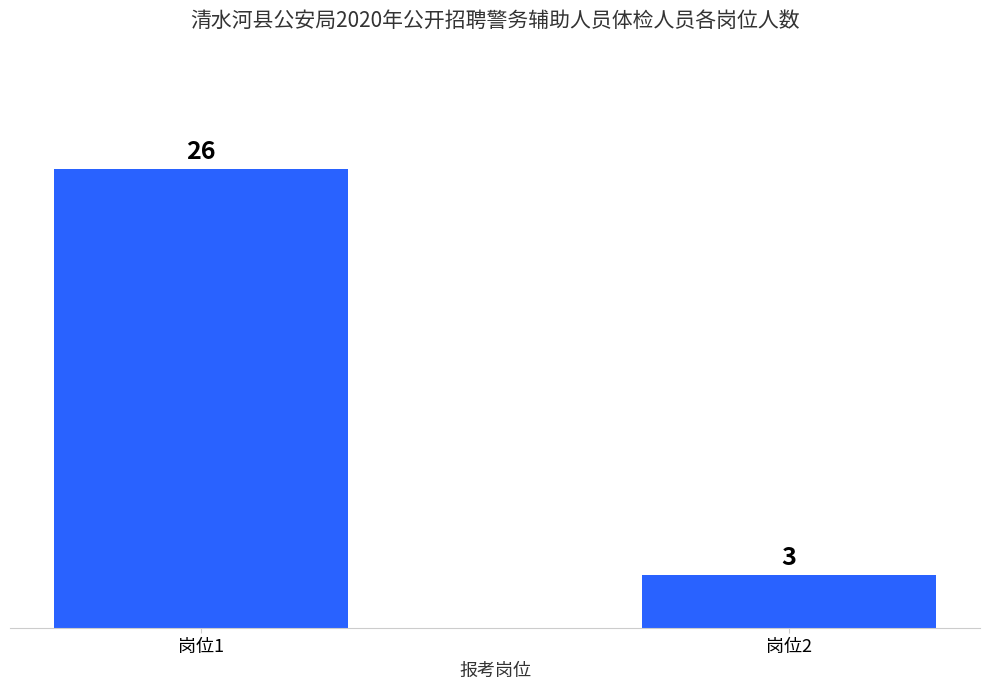

What is the ratio of the value at 岗位1 to the value at 岗位2?

8.7